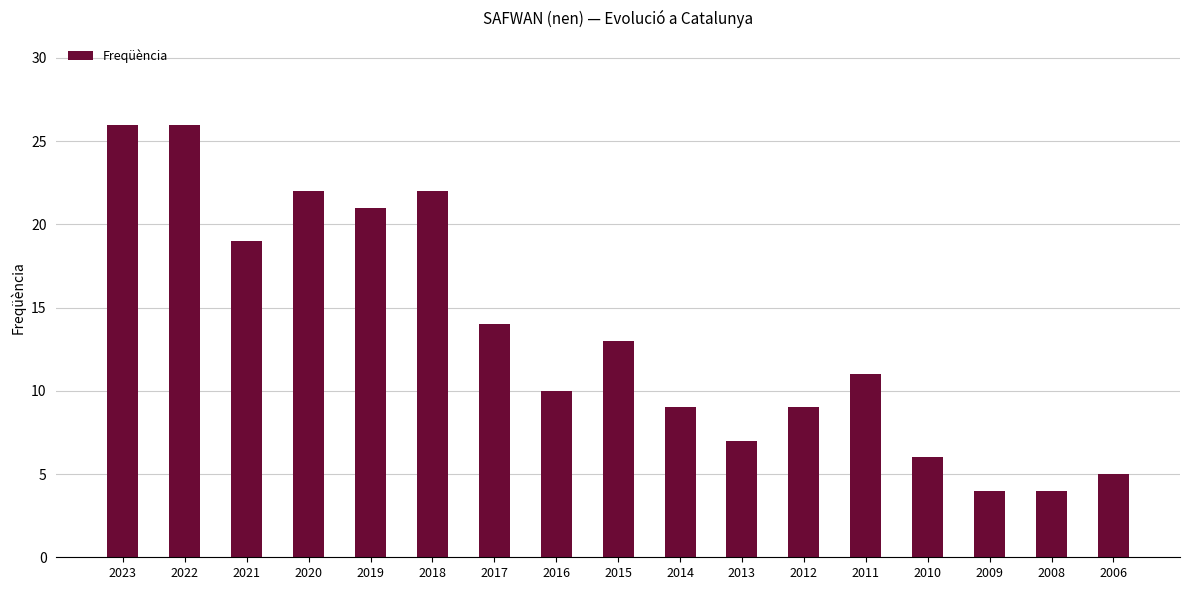

How many series are shown in this chart?

1